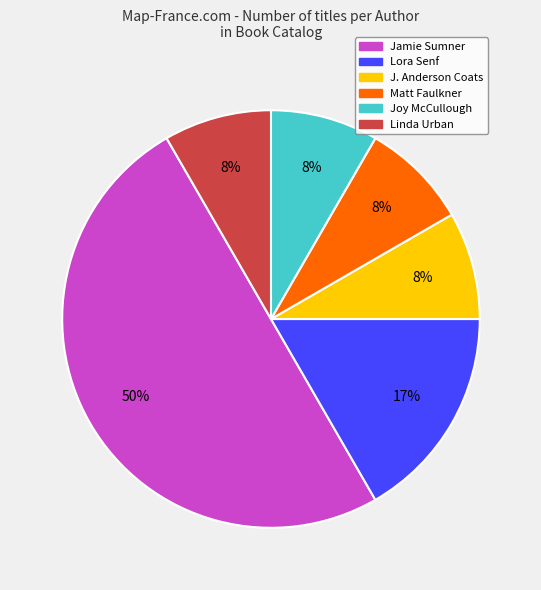

To the nearest percent, what is the difference between the Lora Senf and Jamie Sumner slice percentages?

33%